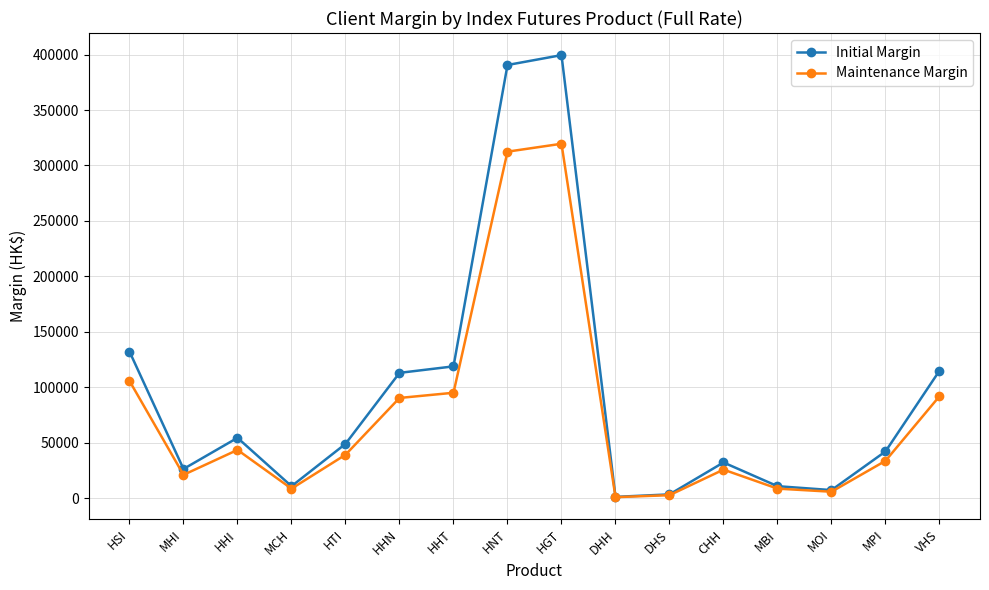

Which series has the widest spread of values?

Initial Margin